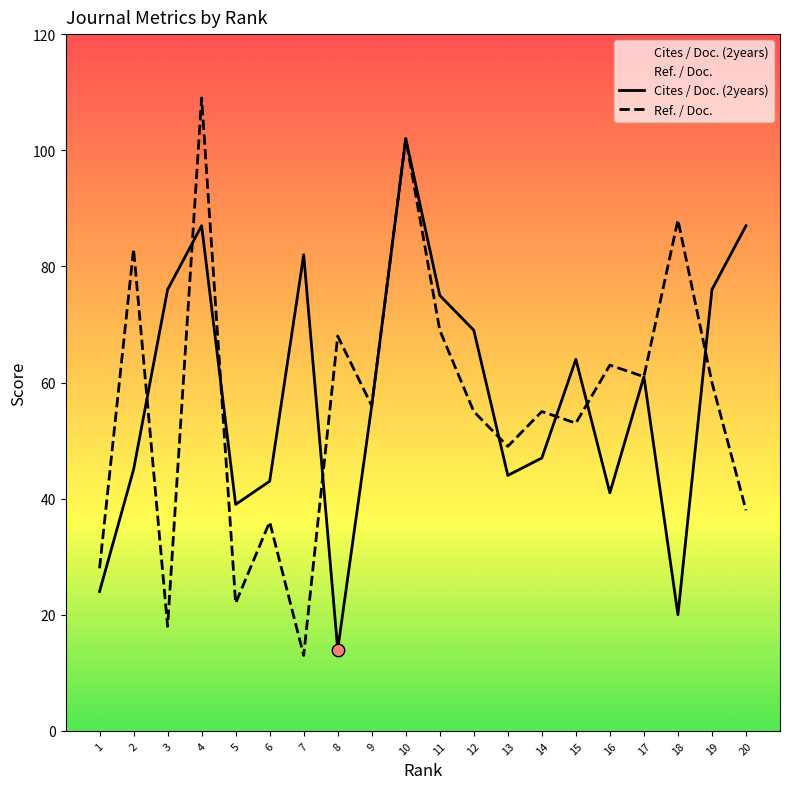

Which series reaches the minimum Y coordinate?

Ref. / Doc.